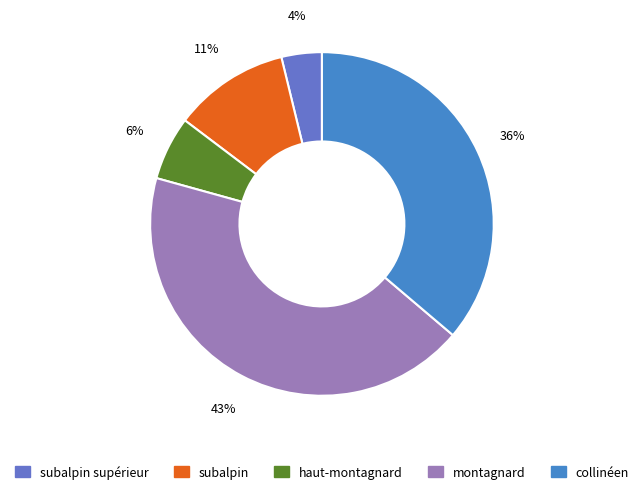

To the nearest percent, what is the average slice percentage?

20%